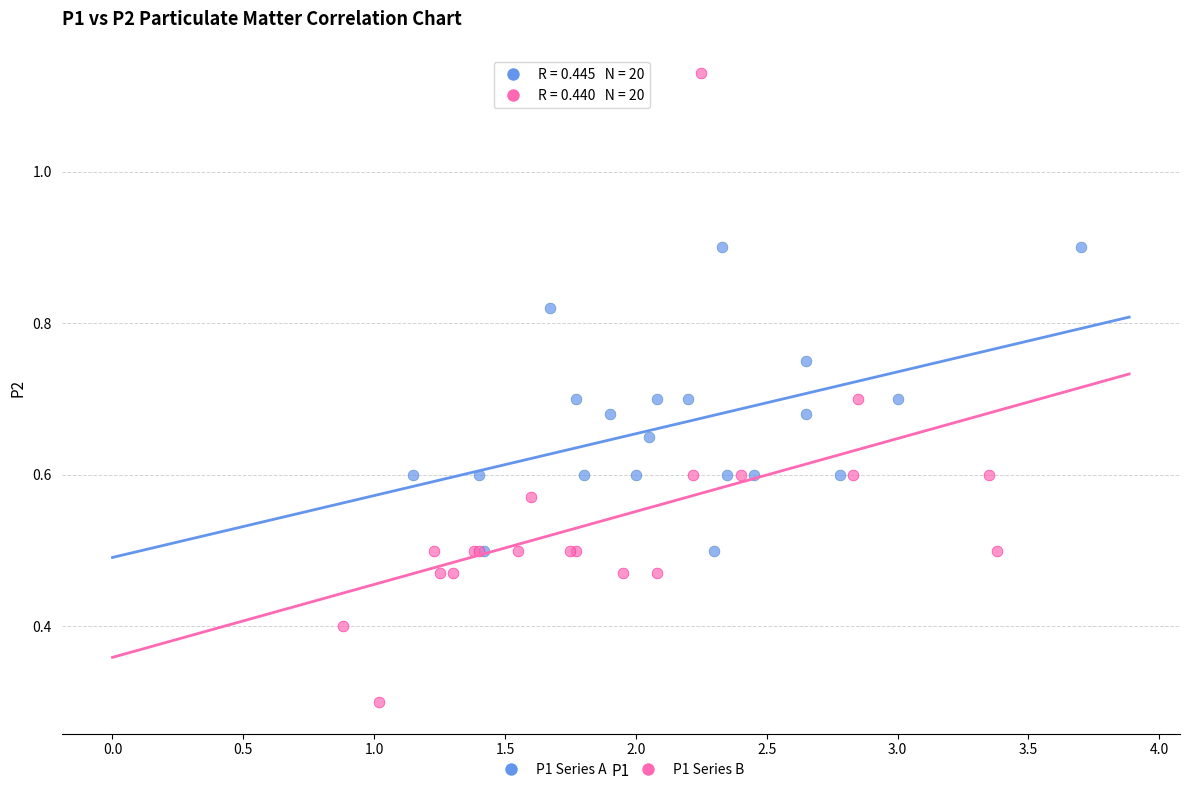

Which series has the largest Y range (max minus min)?

P1 Series B